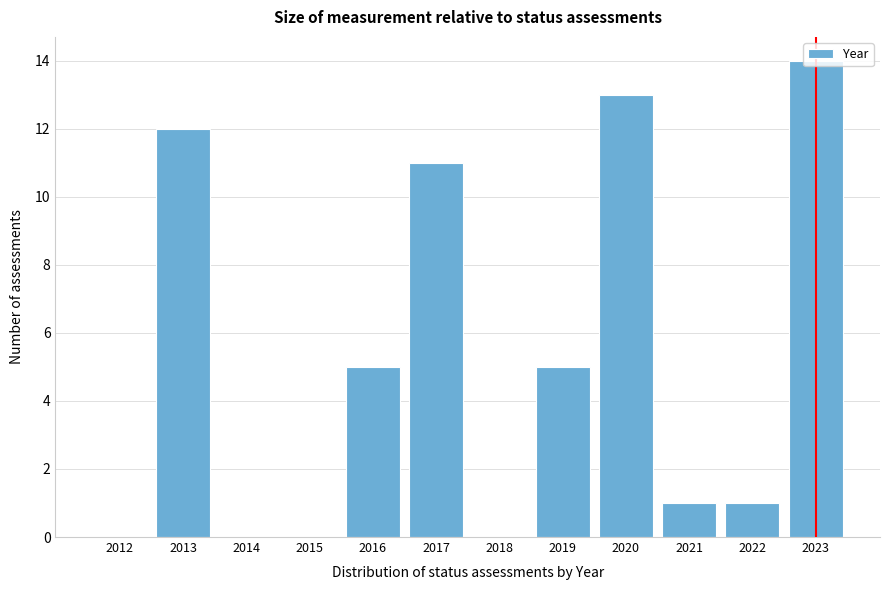

What is the change in value from 2013 to 2016?

-7